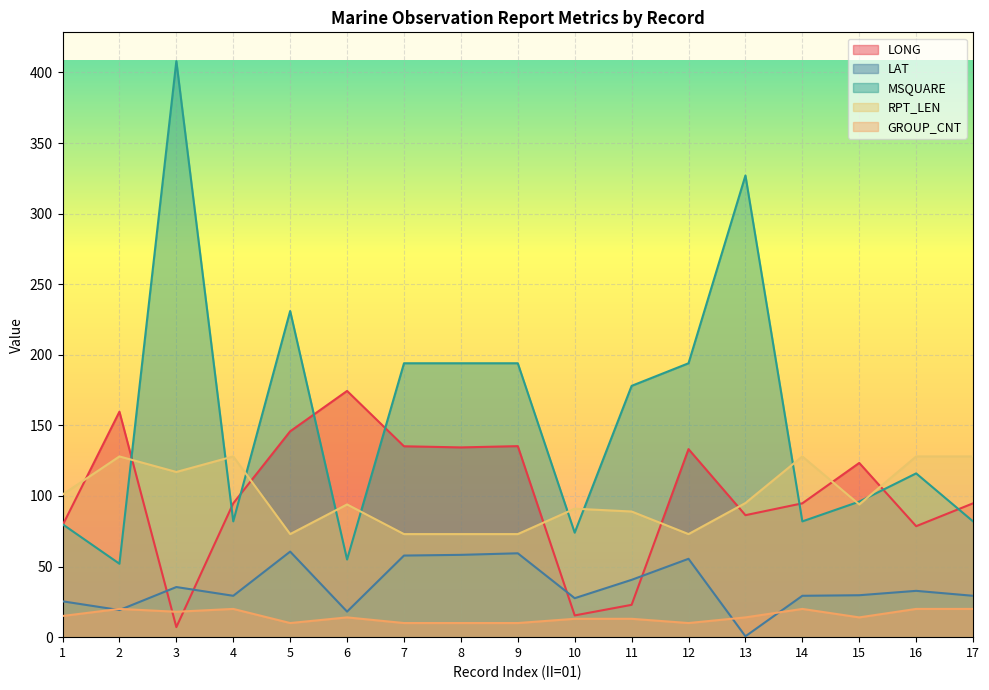

What is the lowest value of the MSQUARE series?

52.0